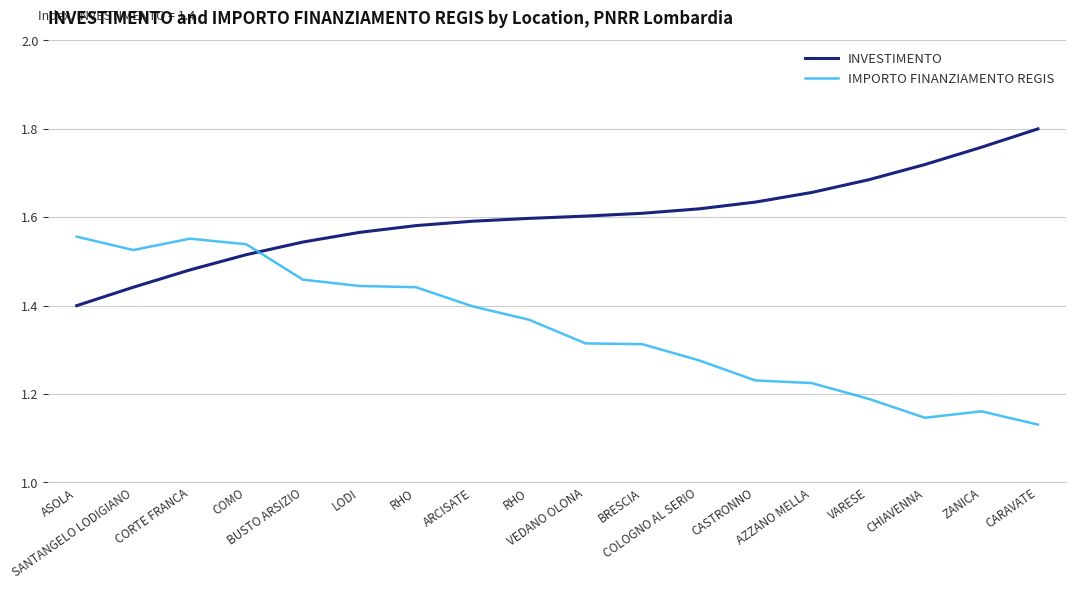

Between which two adjacent categories do IMPORTO FINANZIAMENTO REGIS and INVESTIMENTO first intersect?

COMO and BUSTO ARSIZIO